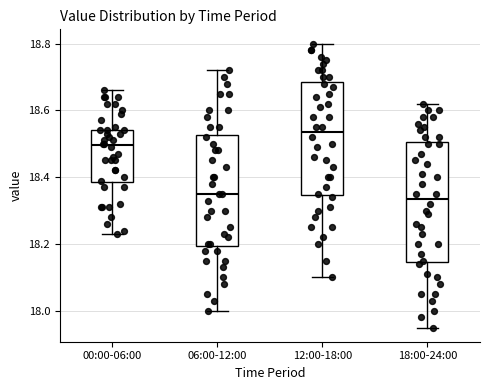

Reading left to right, transcribe this box plot: for each box, give where its median line is, the range the box spans, and where its two whiskers end, as read against the y-axis. The values are not printed on the chart, so give them approximately, as read against the axis.

00:00-06:00: median 18.50, box 18.38 to 18.54, whiskers 18.24 to 18.66
06:00-12:00: median 18.36, box 18.20 to 18.52, whiskers 18.00 to 18.72
12:00-18:00: median 18.54, box 18.34 to 18.68, whiskers 18.10 to 18.80
18:00-24:00: median 18.34, box 18.14 to 18.50, whiskers 17.96 to 18.62